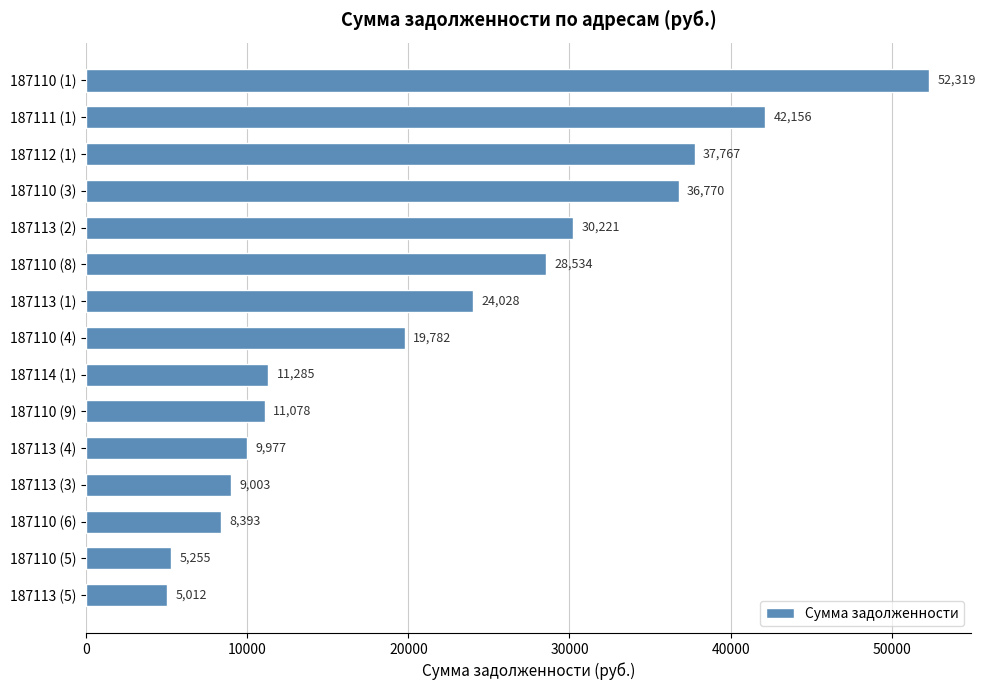

Approximately how many times larger is the value at 187110 (3) compared to 187113 (2)?

1.2